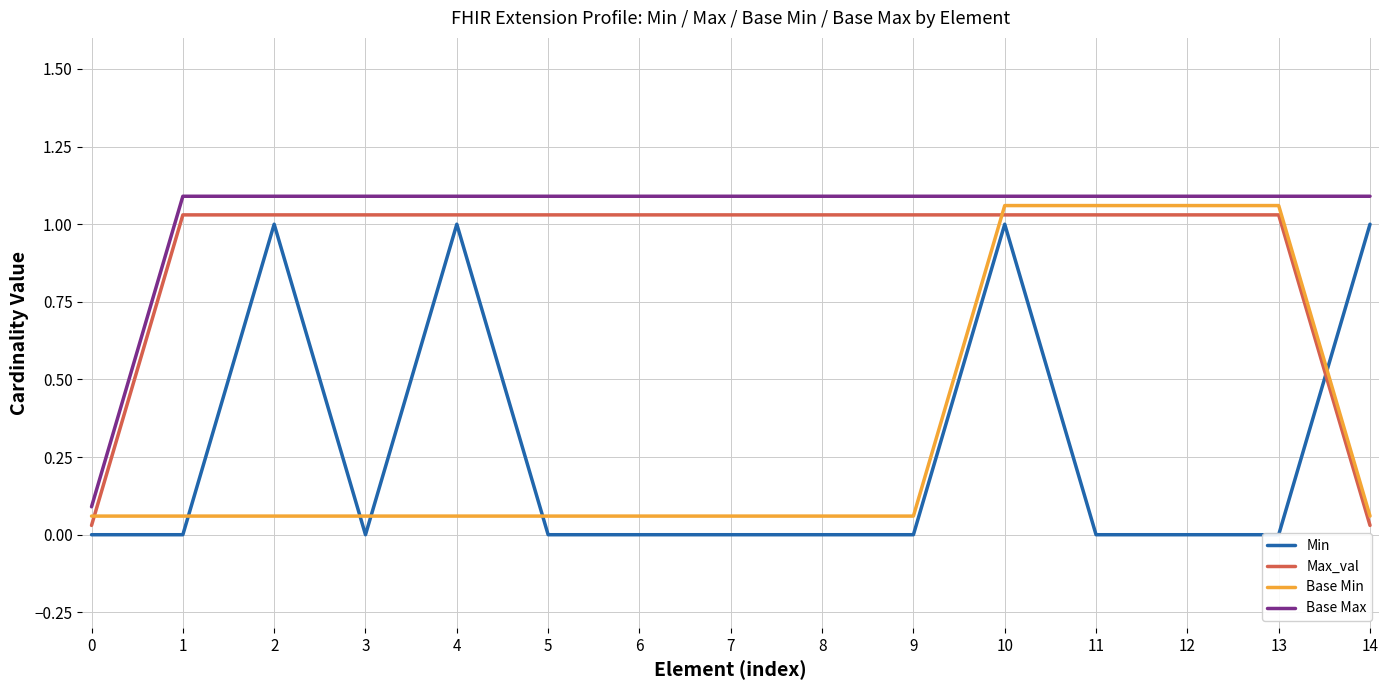

Is this an area chart (filled region under the line)?

No